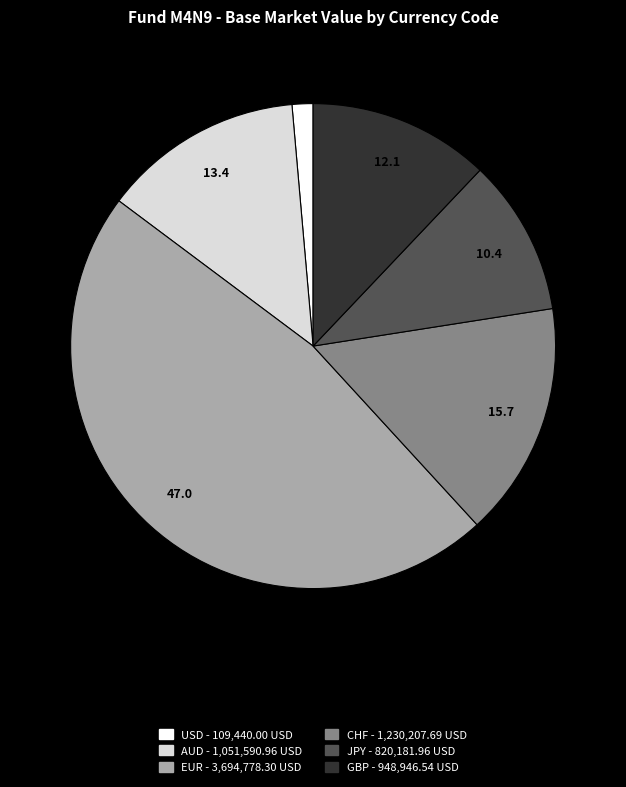

Which category has the biggest portion of the pie?

EUR